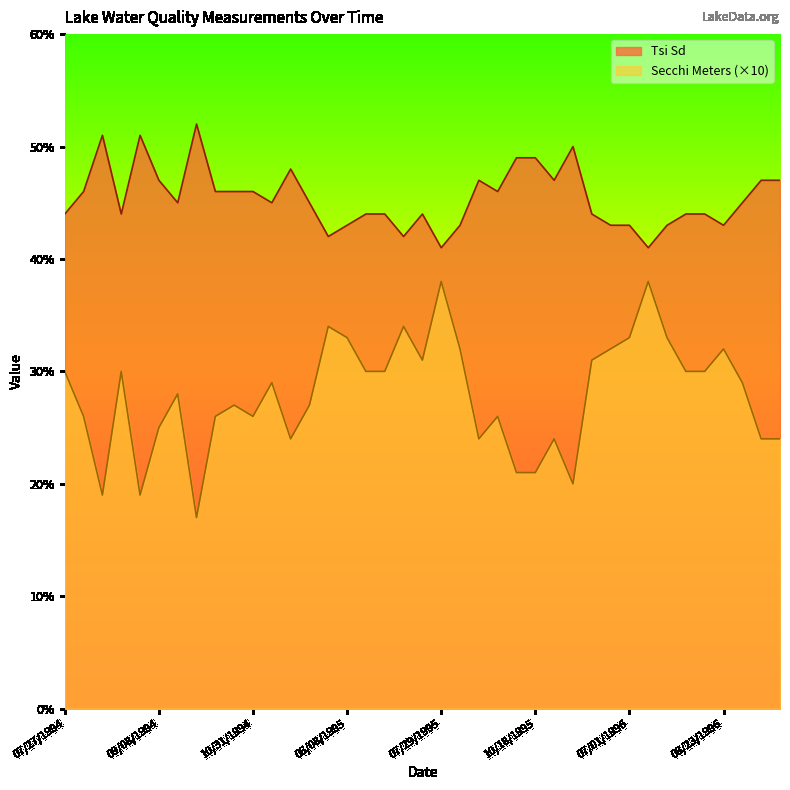

How many interior local valleys does the Secchi Meters series have?

8